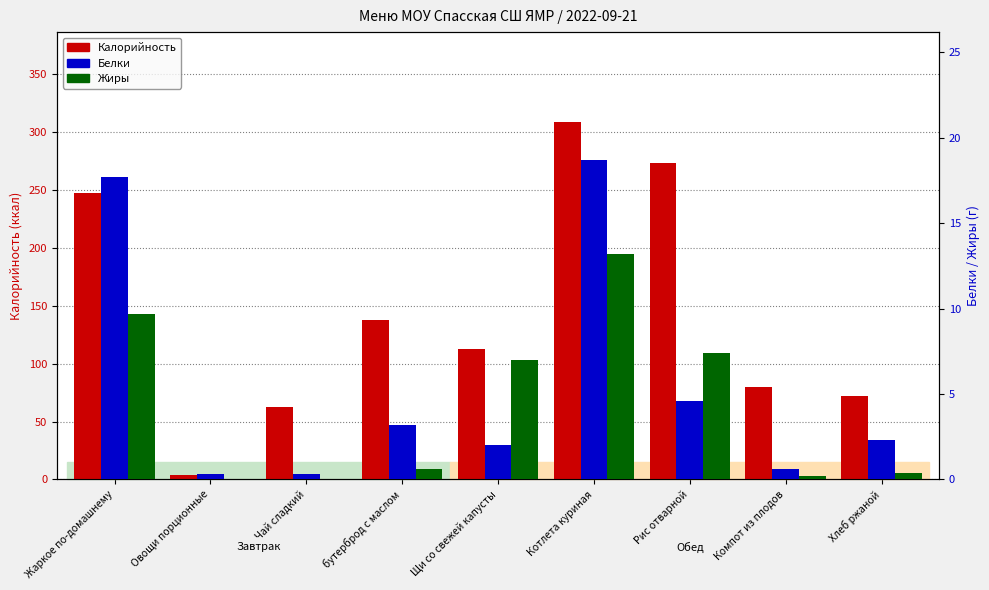

At which label is Жиры closest to 6?

Щи со свежей капусты